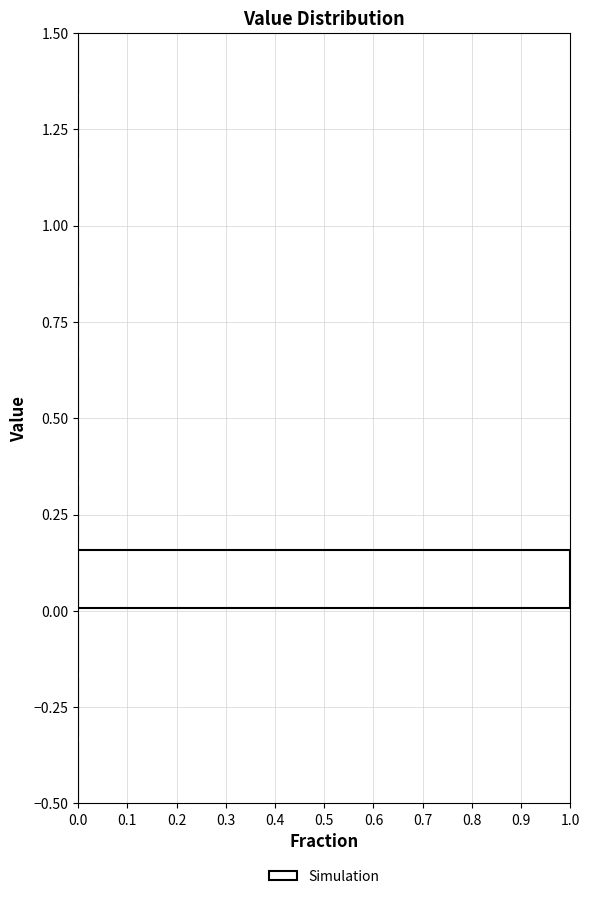

Around what value on the y-axis is the longest bar? Give the approximate position of its centre, as read against the axis.

0.10